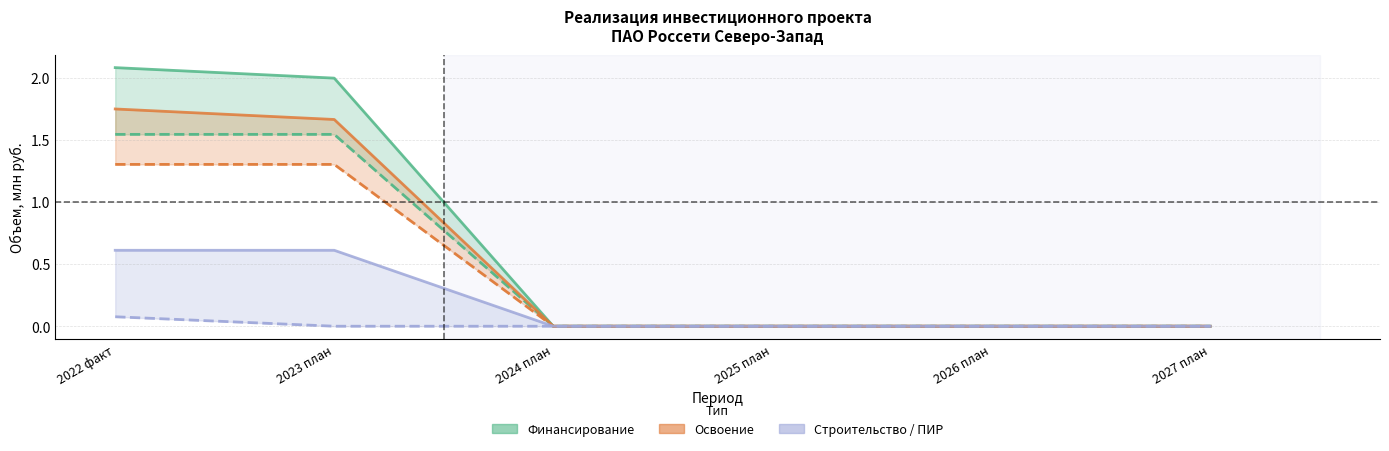

The Освоение (план) series shows 0.0 at 2024 план. True or false?

True